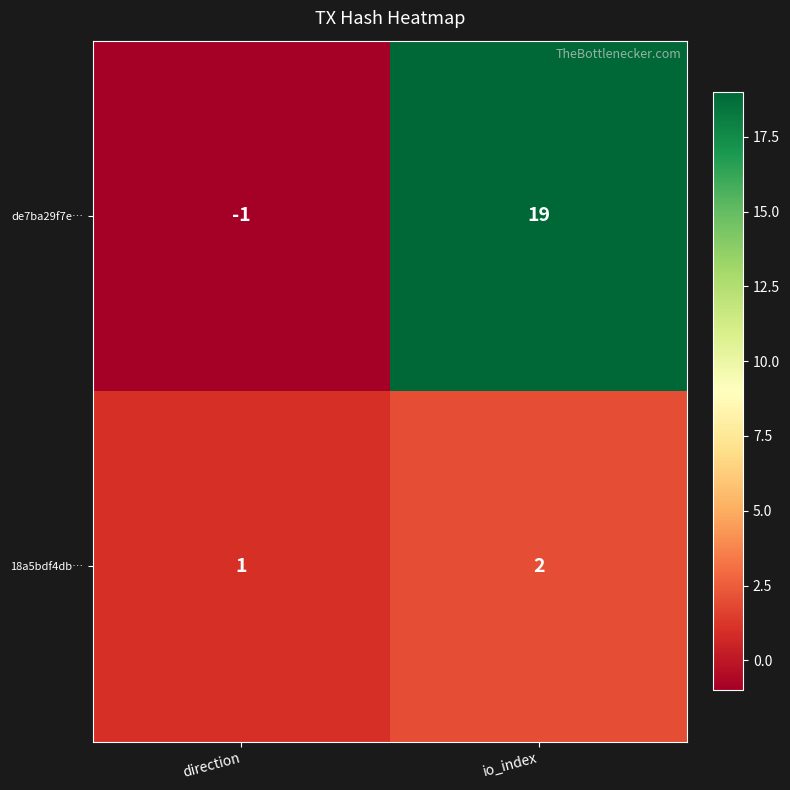

Reading left to right, what are all the values shown in this chart?

de7ba29f7e…: -1	19
18a5bdf4db…: 1	2